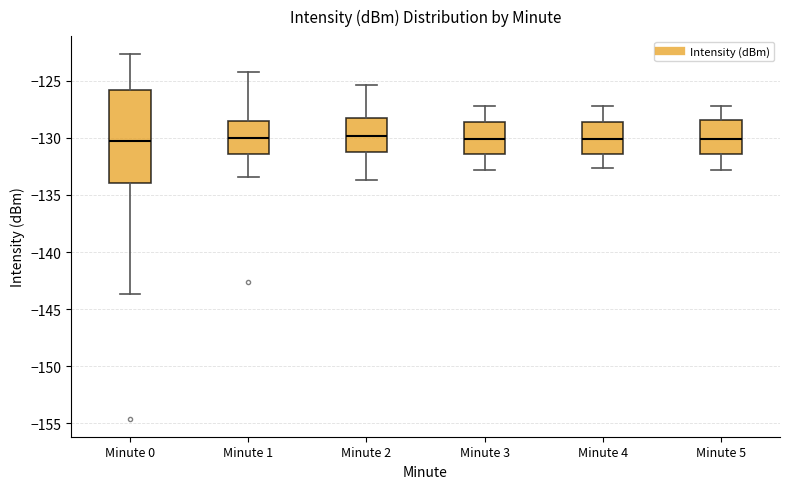

Reading left to right, read every box against the y-axis: the position of its median line, the range the box covers, and the ends of its whiskers. The values are not printed on the chart, so give them approximately, as read against the axis.

Minute 0: median -130.0, box -134.0 to -126.0, whiskers -143.5 to -122.5
Minute 1: median -130.0, box -131.5 to -128.5, whiskers -133.5 to -124.0
Minute 2: median -130.0, box -131.0 to -128.5, whiskers -133.5 to -125.5
Minute 3: median -130.0, box -131.5 to -128.5, whiskers -133.0 to -127.0
Minute 4: median -130.0, box -131.5 to -128.5, whiskers -132.5 to -127.0
Minute 5: median -130.0, box -131.5 to -128.5, whiskers -133.0 to -127.0